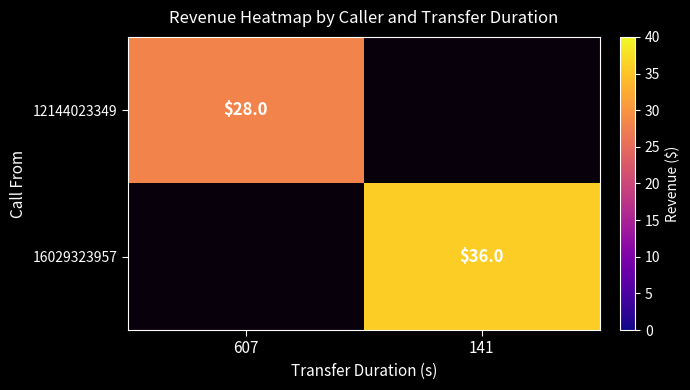

What is the difference between the highest and lowest values at 607?

28